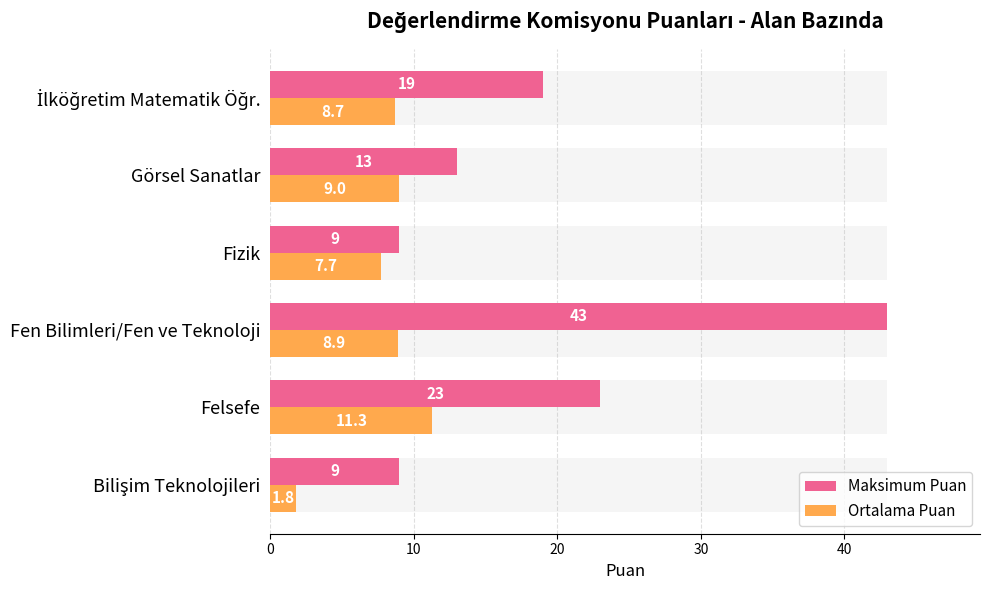

What are all the series names shown in the legend?

Maksimum Puan, Ortalama Puan